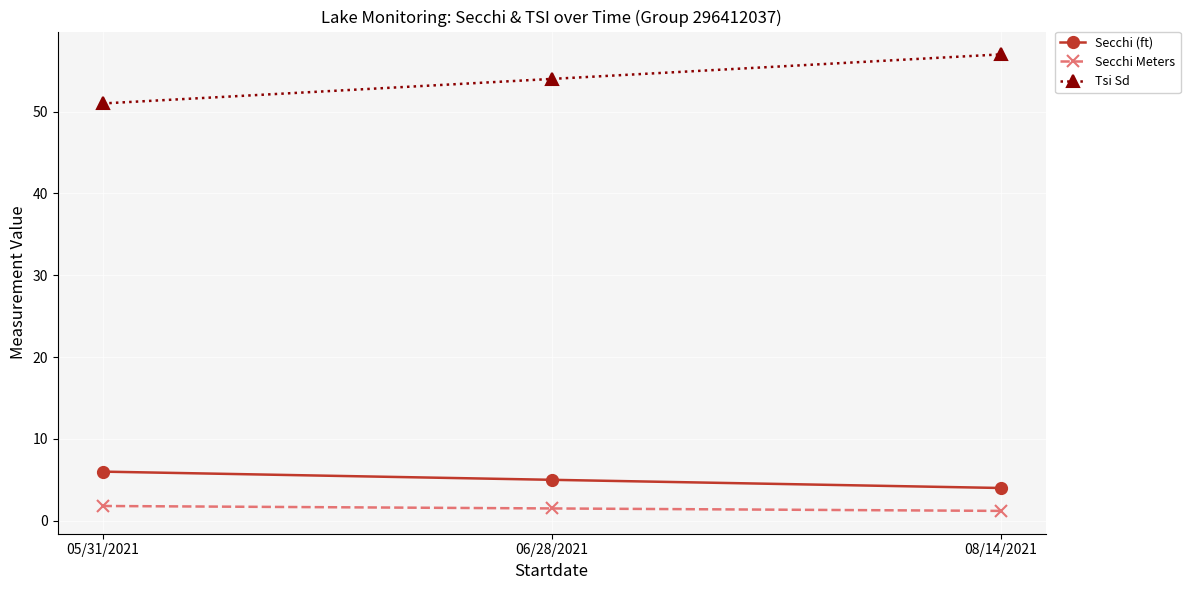

Reading right to left, list all the values displayed in this chart.

Secchi (ft): 4.0	5.0	6.0
Secchi Meters: 1.2	1.5	1.8
Tsi Sd: 57.0	54.0	51.0